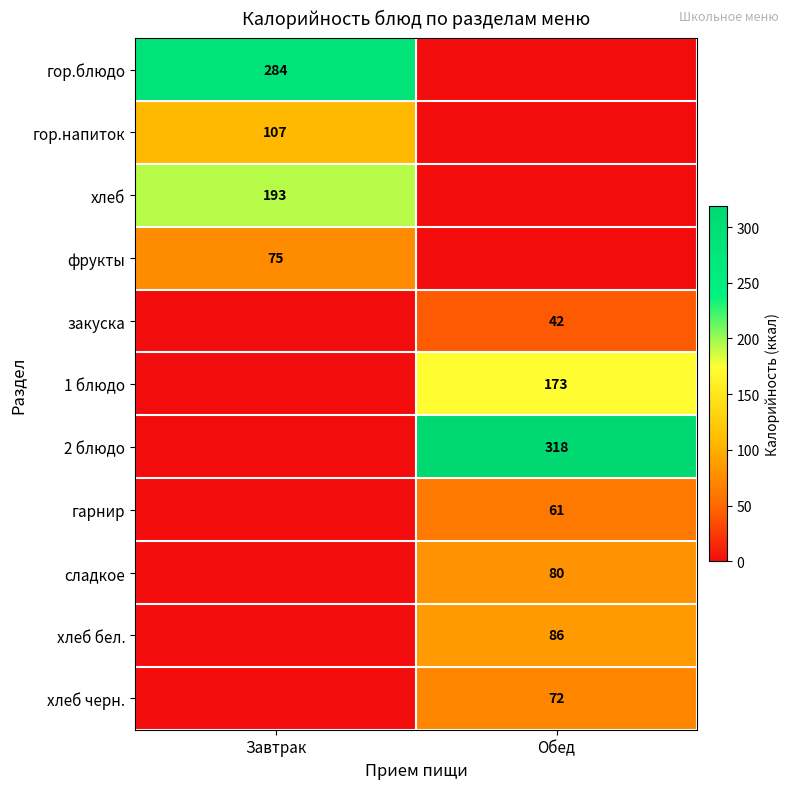

True or false: закуска has a value of 56 at Обед.

False